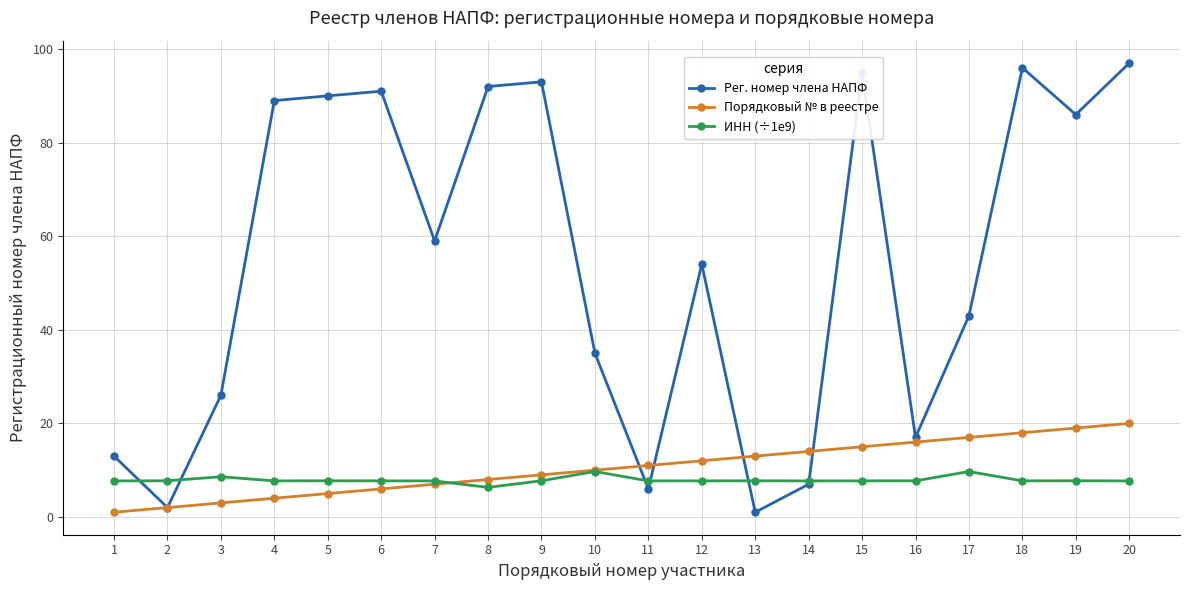

What are all the series names shown in the legend?

Рег. номер члена НАПФ, Порядковый № в реестре, ИНН (÷1e9)